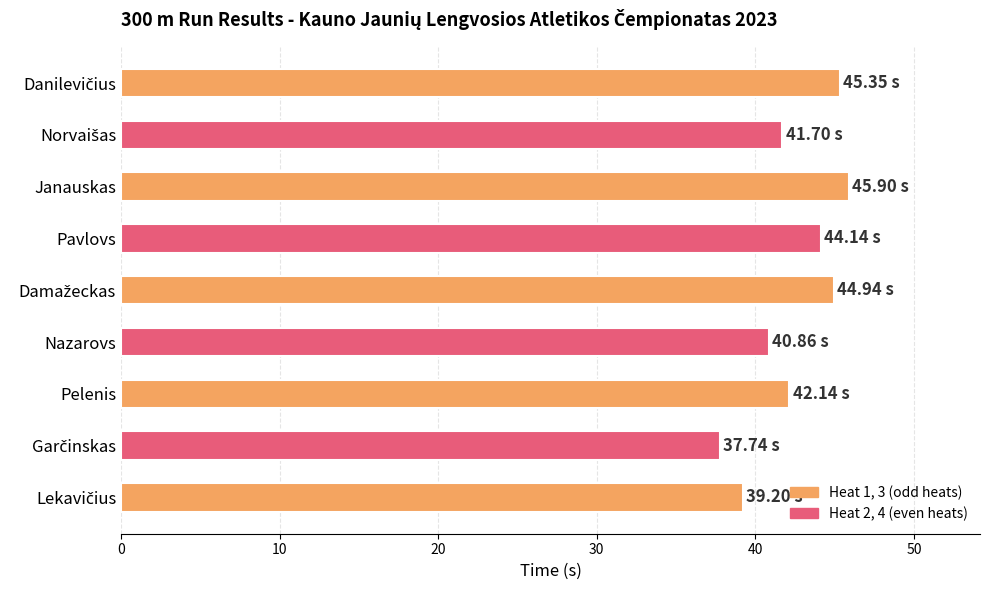

What is the ratio of the value at Nazarovs to the value at Janauskas?

0.9